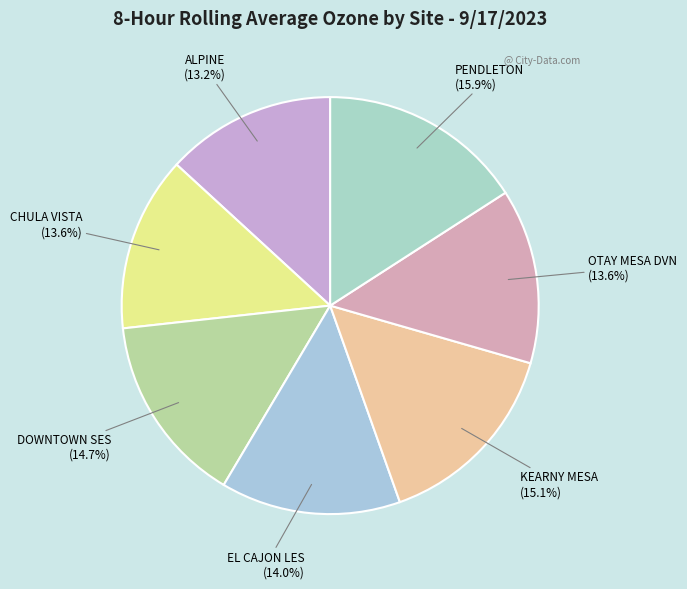

What percentage is the EL CAJON LES slice, to the nearest percent?

14%